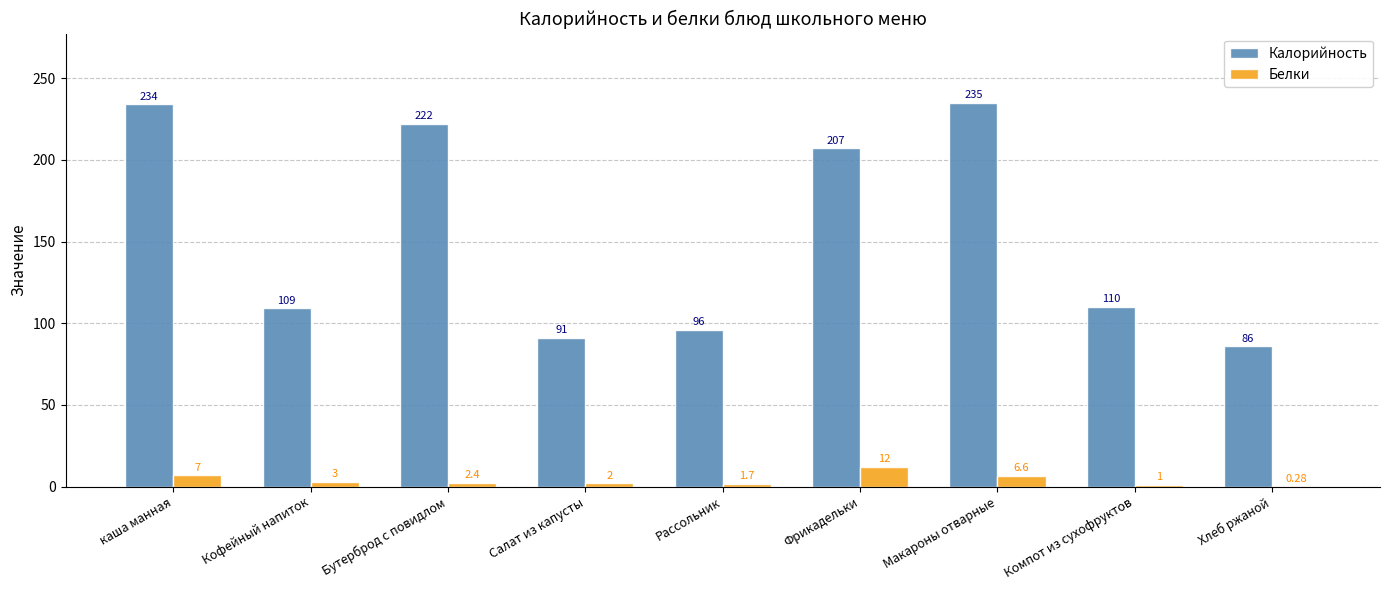

Which label corresponds to the largest value in the chart?

Макароны отварные